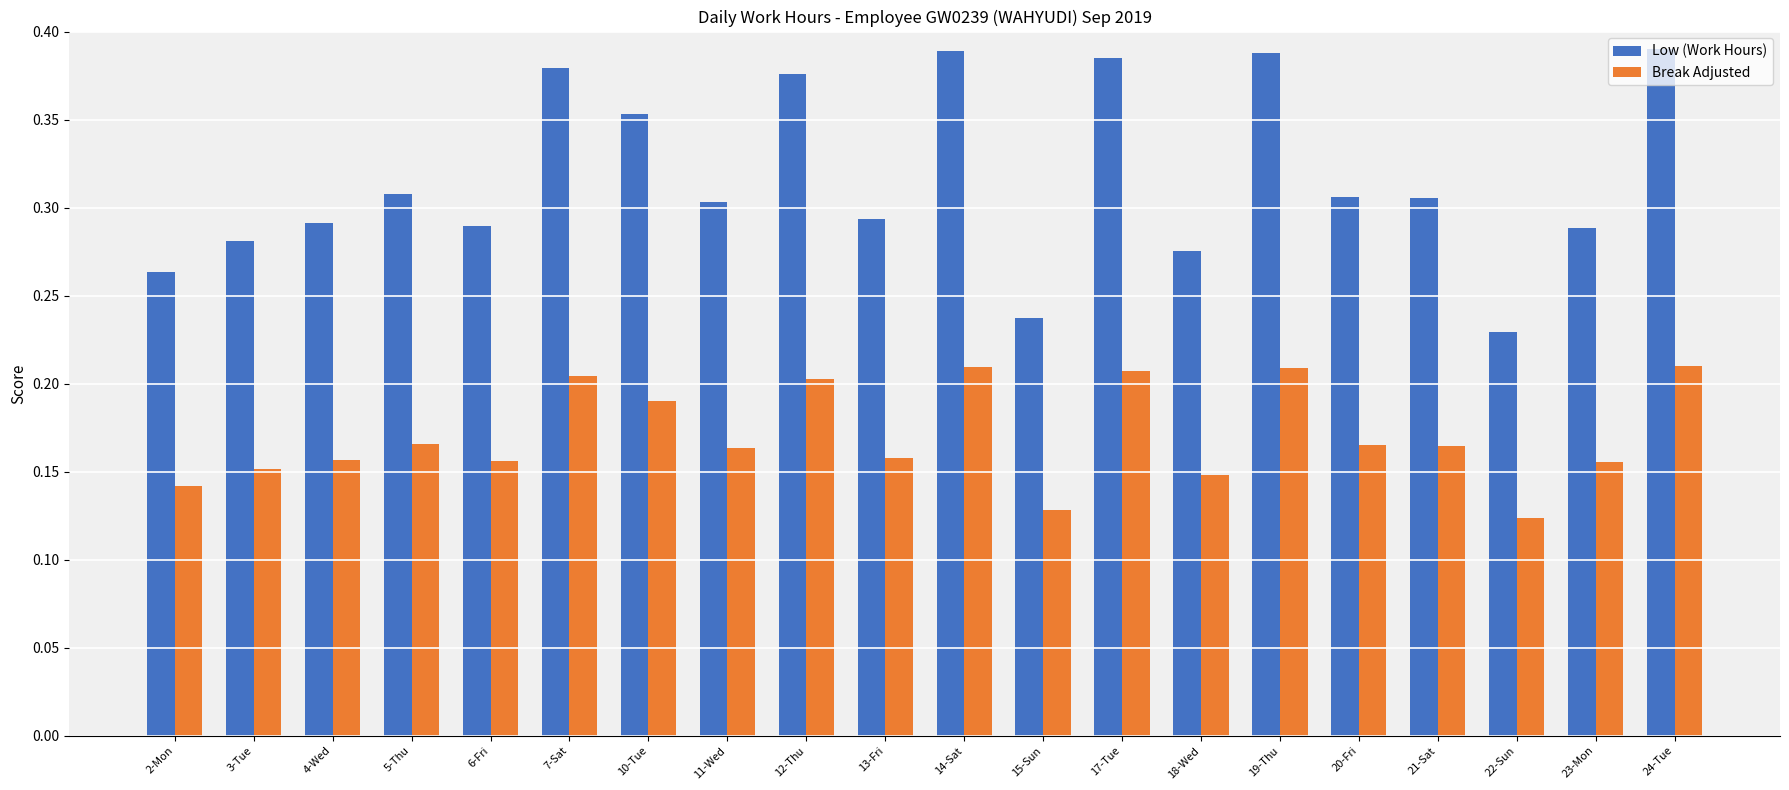

List the series in order of their peak value, lowest first.

Break Adjusted, Low (Work Hours)